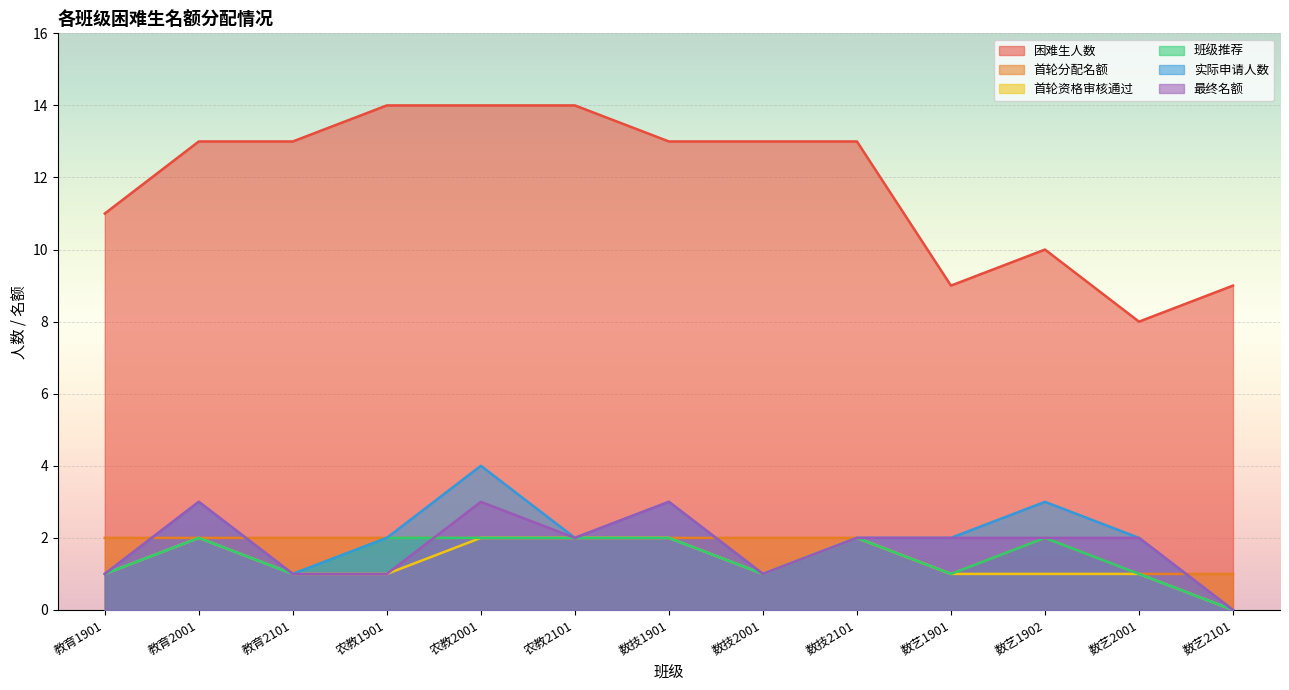

At which category does 首轮分配名额 reach its first local valley?

数艺1901